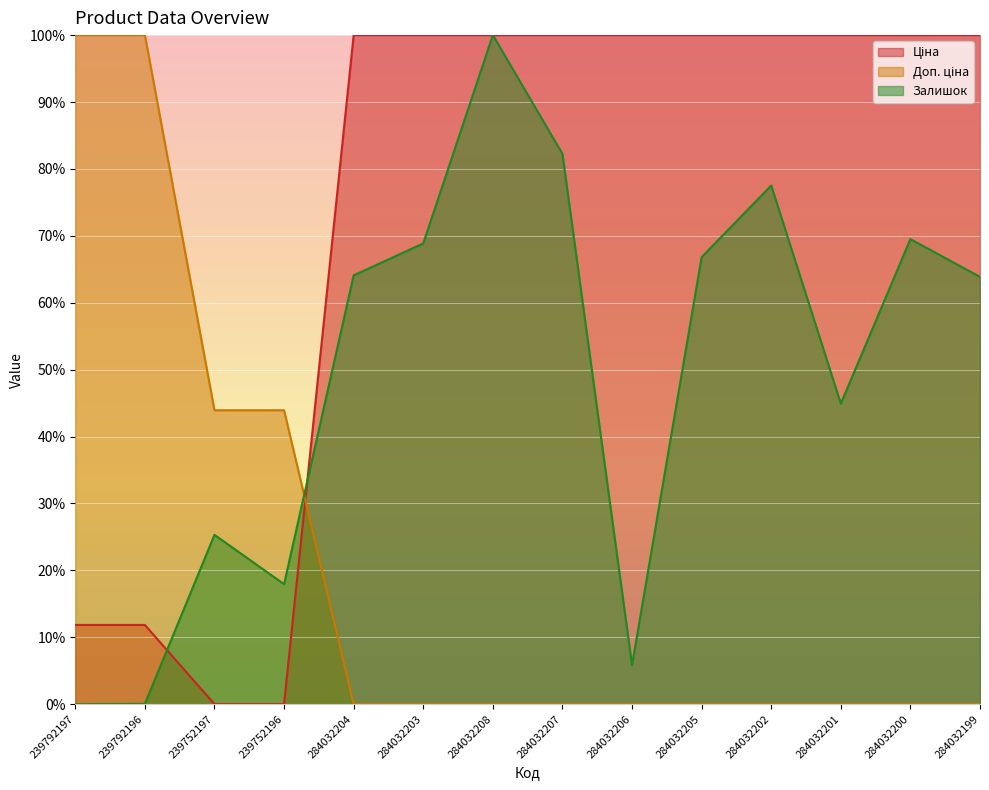

What is the average value of the Доп. ціна series?

20.6